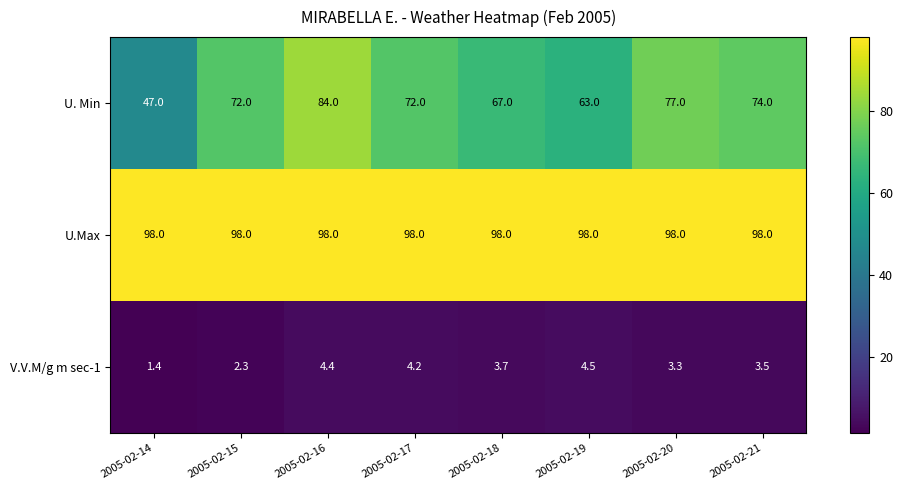

What is the approximate value of U.Max at 2005-02-16?

98.0